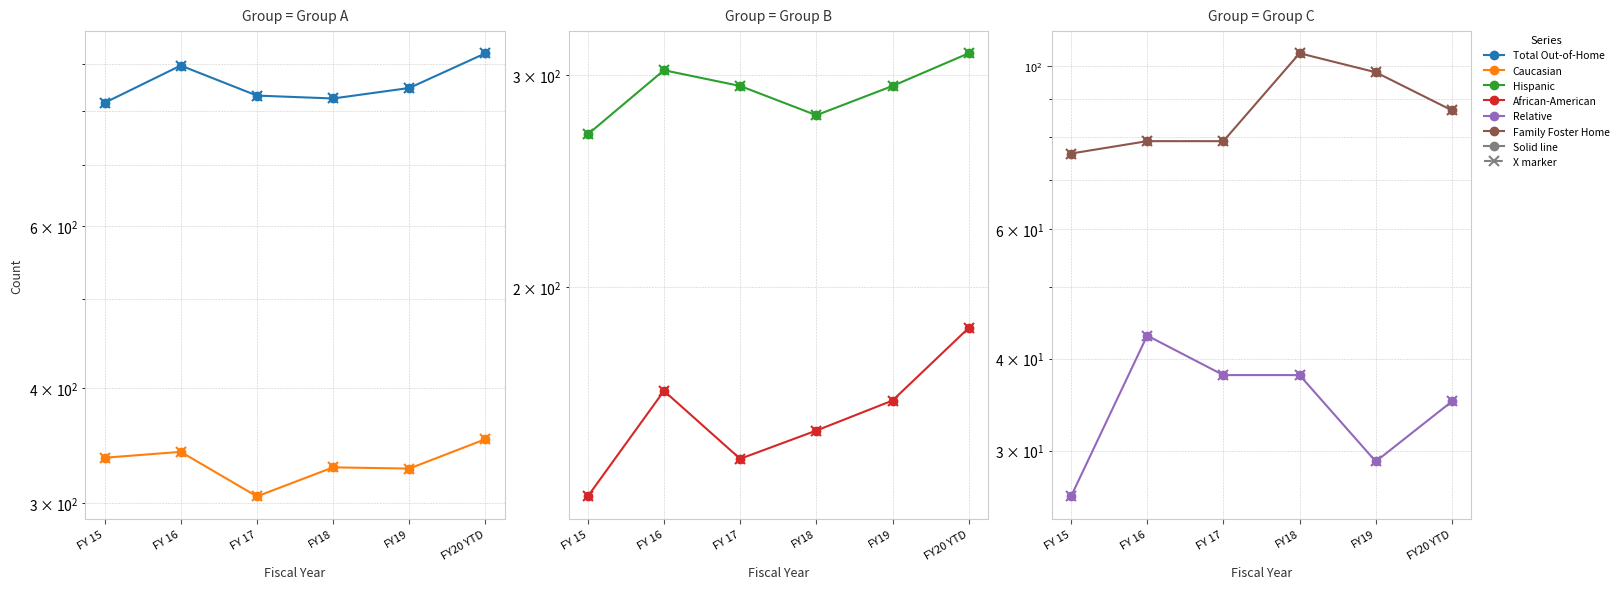

True or false: Total Out-of-Home has a value of 470 at FY18.

False